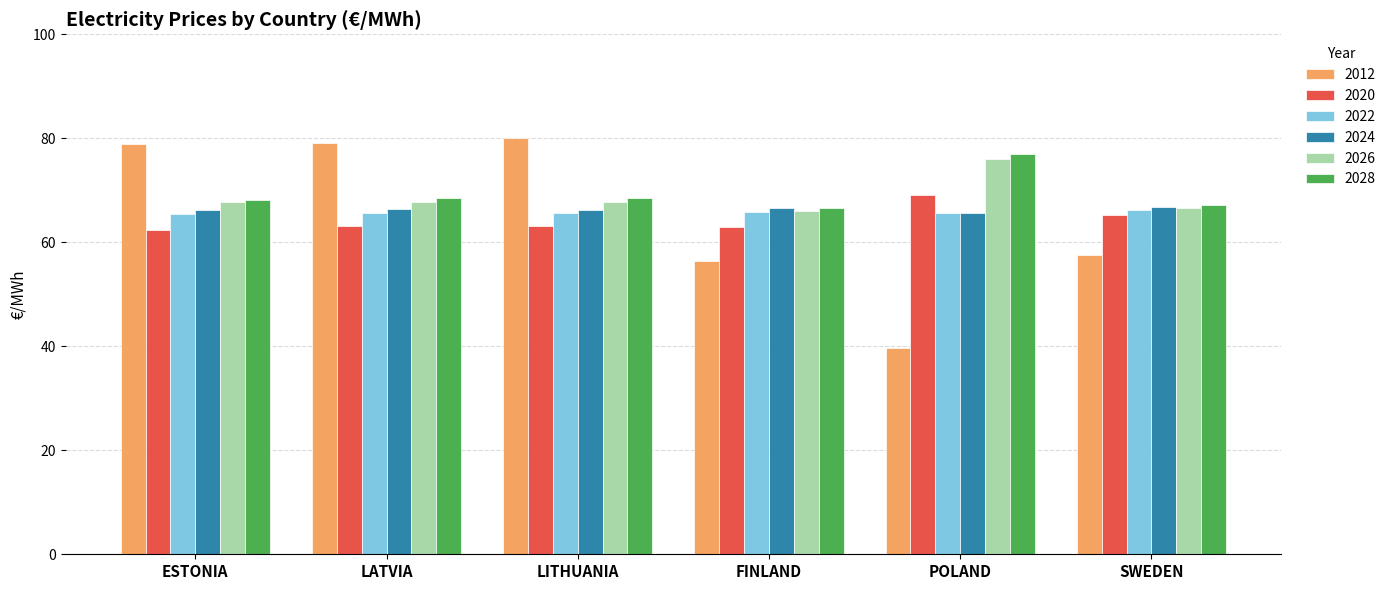

How many data points in 2012 are above 78?

3